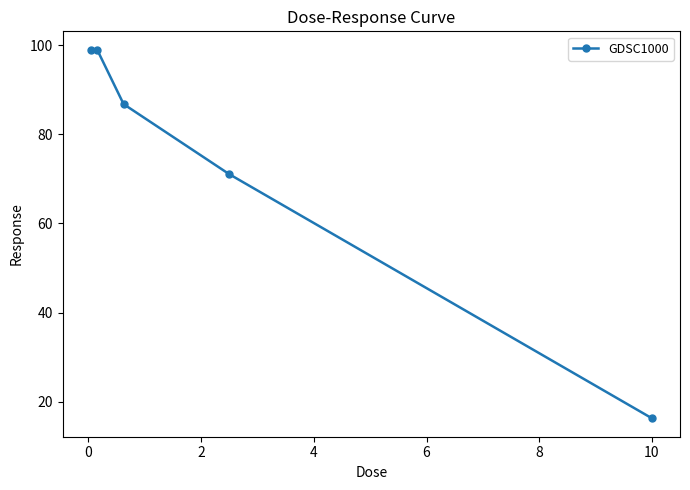

What is the difference between the second highest and second lowest values?

27.8